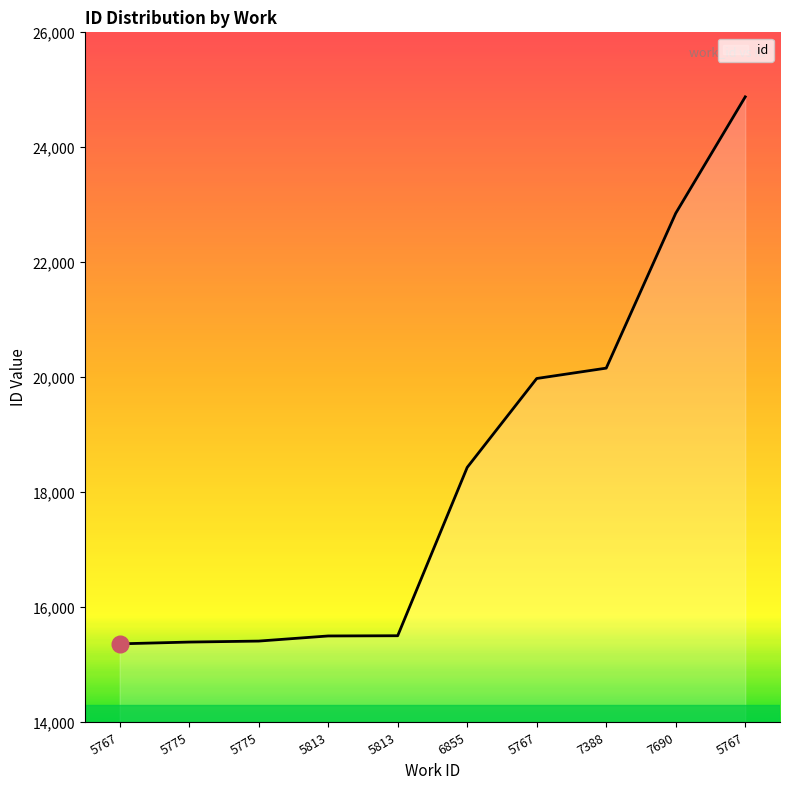

Does the chart have visible grid lines?

No